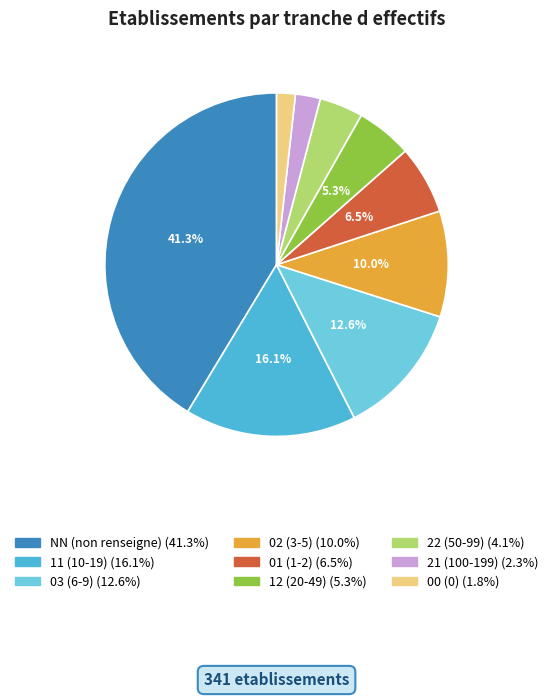

What is the largest slice in the pie chart?

NN